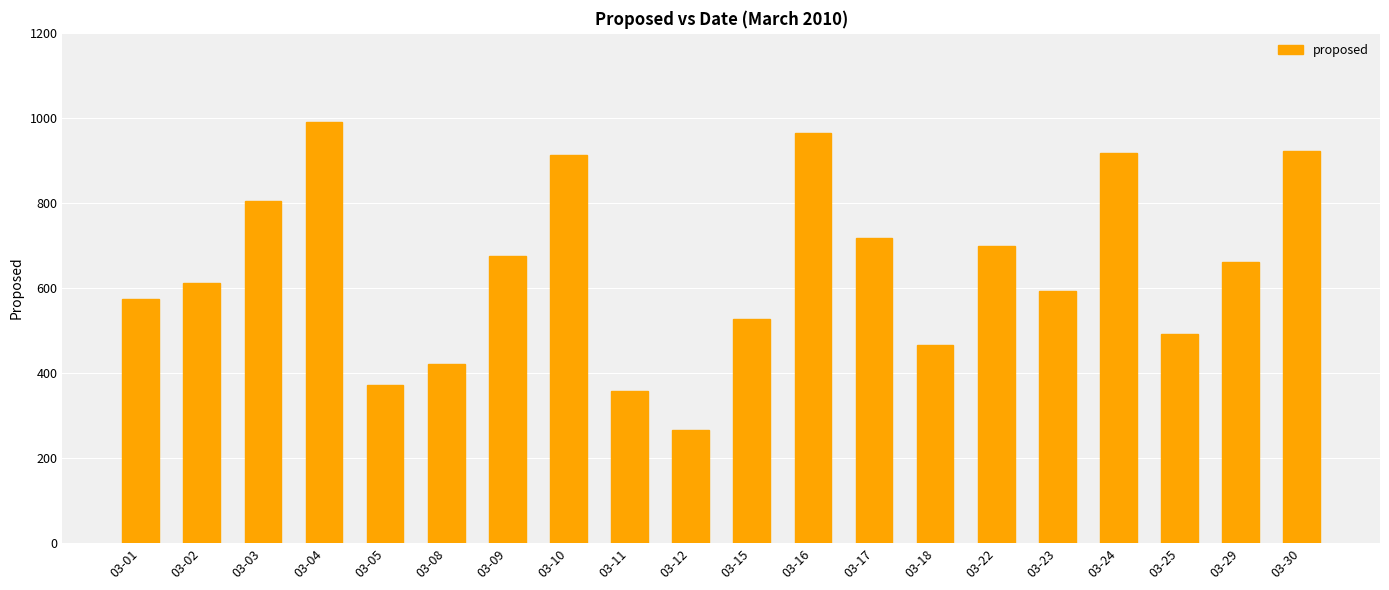

Approximately how many times larger is the value at 03-03 compared to 03-01?

1.4